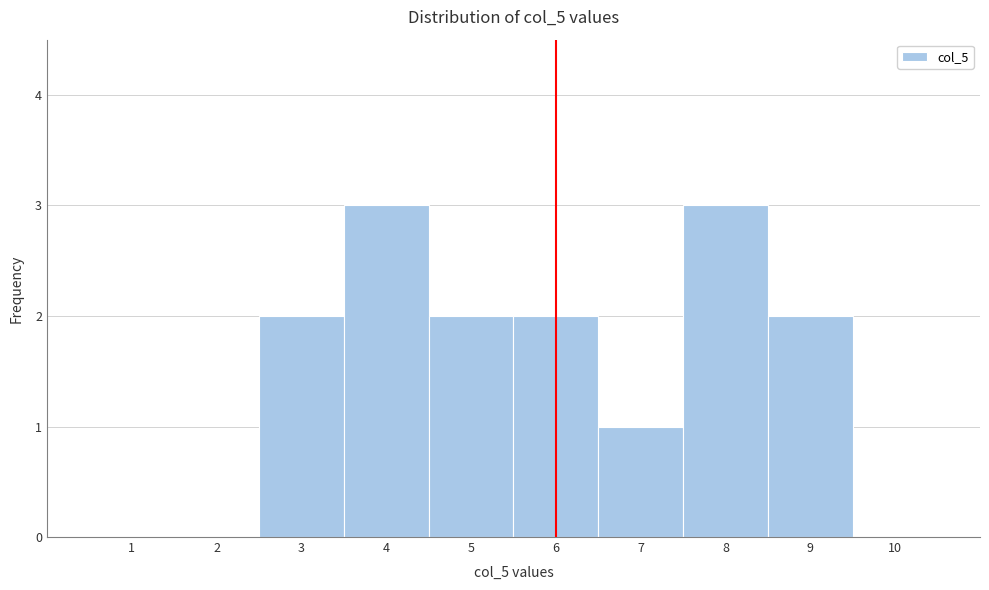

Reading left to right, transcribe this chart: for each bar, give the range it covers on the x-axis and its height. The values are not printed on the chart, so give them approximately, as read against the axis.

0.5 to 1.5: 0
1.5 to 2.5: 0
2.5 to 3.5: 2
3.5 to 4.5: 3
4.5 to 5.5: 2
5.5 to 6.5: 2
6.5 to 7.5: 1
7.5 to 8.5: 3
8.5 to 9.5: 2
9.5 to 10.5: 0